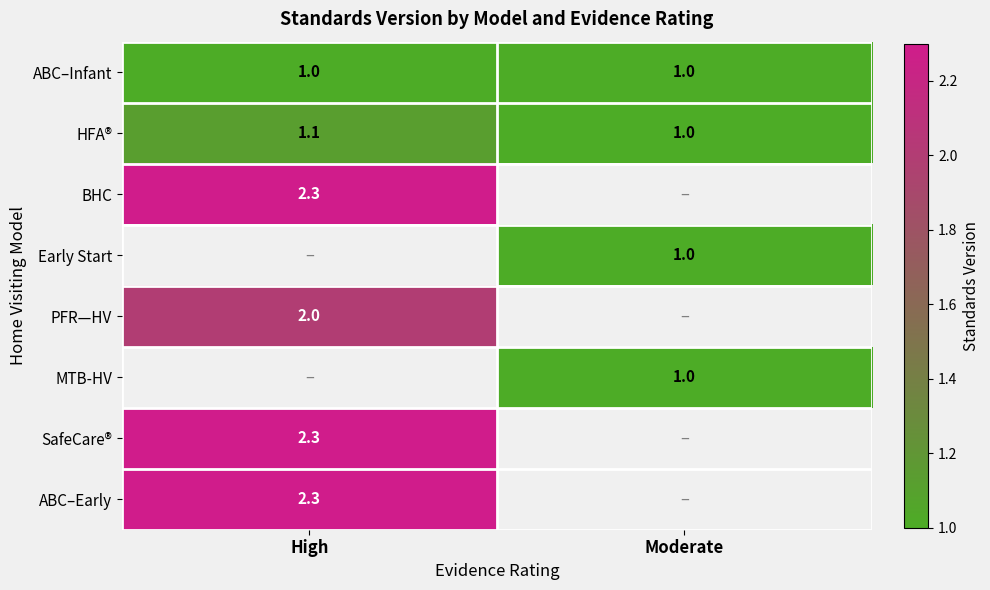

Is the value of ABC–Infant at Moderate greater than the value of SafeCare® at High?

No